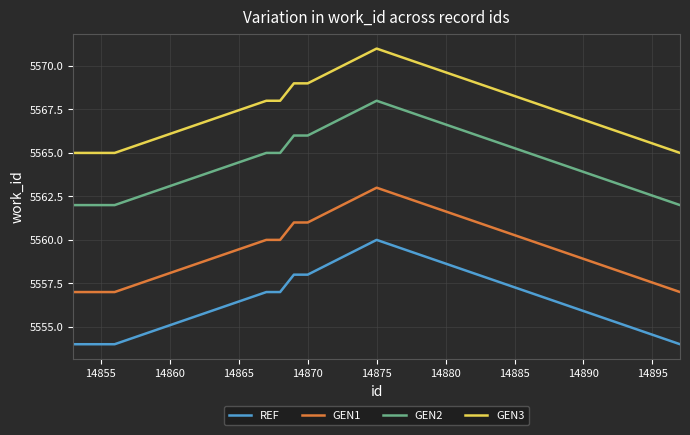

What is the minimum value for REF?

5554